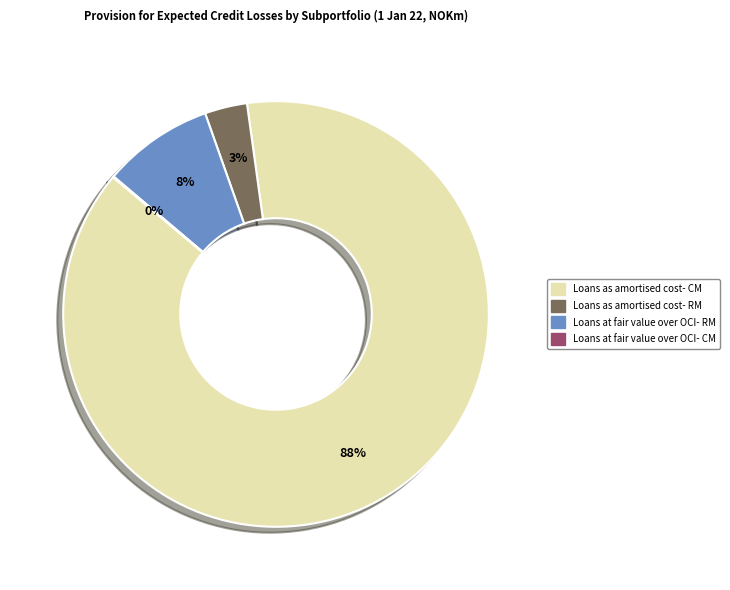

To the nearest percent, what is the combined percentage of Loans as amortised cost- CM and Loans as amortised cost- RM?

92%